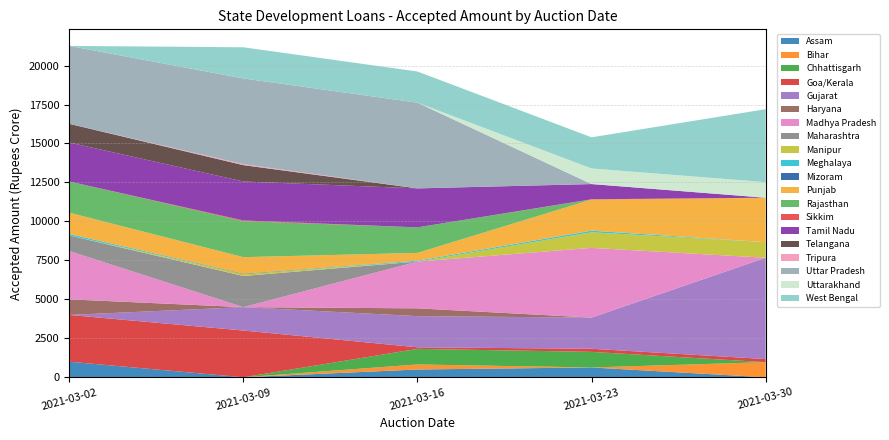

Reading right to left, what are all the values shown in this chart?

2021-03-02: West Bengal=0	Uttarakhand=0	Uttar Pradesh=5000	Tripura=0	Telangana=1200	Tamil Nadu=2500	Sikkim=0	Rajasthan=2000	Punjab=1365	Mizoram=0	Meghalaya=96	Manipur=0	Maharashtra=1000	Madhya Pradesh=3100	Haryana=1000	Gujarat=0	Goa/Kerala=3000	Chhattisgarh=0	Bihar=0	Assam=1000
2021-03-09: West Bengal=2000	Uttarakhand=0	Uttar Pradesh=5500	Tripura=61	Telangana=1050	Tamil Nadu=2500	Sikkim=46	Rajasthan=2310	Punjab=1056	Mizoram=30	Meghalaya=0	Manipur=120	Maharashtra=2000	Madhya Pradesh=0	Haryana=0	Gujarat=1500	Goa/Kerala=3000	Chhattisgarh=0	Bihar=0	Assam=0
2021-03-16: West Bengal=2000	Uttarakhand=0	Uttar Pradesh=5500	Tripura=0	Telangana=0	Tamil Nadu=2500	Sikkim=0	Rajasthan=1638	Punjab=500	Mizoram=0	Meghalaya=58	Manipur=0	Maharashtra=0	Madhya Pradesh=3000	Haryana=500	Gujarat=2000	Goa/Kerala=100	Chhattisgarh=1000	Bihar=323	Assam=500
2021-03-23: West Bengal=2000	Uttarakhand=1000	Uttar Pradesh=0	Tripura=0	Telangana=0	Tamil Nadu=977	Sikkim=15	Rajasthan=0	Punjab=2000	Mizoram=0	Meghalaya=102	Manipur=1000	Maharashtra=0	Madhya Pradesh=4473	Haryana=0	Gujarat=2000	Goa/Kerala=200	Chhattisgarh=1000	Bihar=0	Assam=630
2021-03-30: West Bengal=4680	Uttarakhand=1000	Uttar Pradesh=0	Tripura=0	Telangana=0	Tamil Nadu=0	Sikkim=0	Rajasthan=0	Punjab=2851	Mizoram=0	Meghalaya=0	Manipur=1000	Maharashtra=0	Madhya Pradesh=0	Haryana=0	Gujarat=6500	Goa/Kerala=200	Chhattisgarh=0	Bihar=969	Assam=0